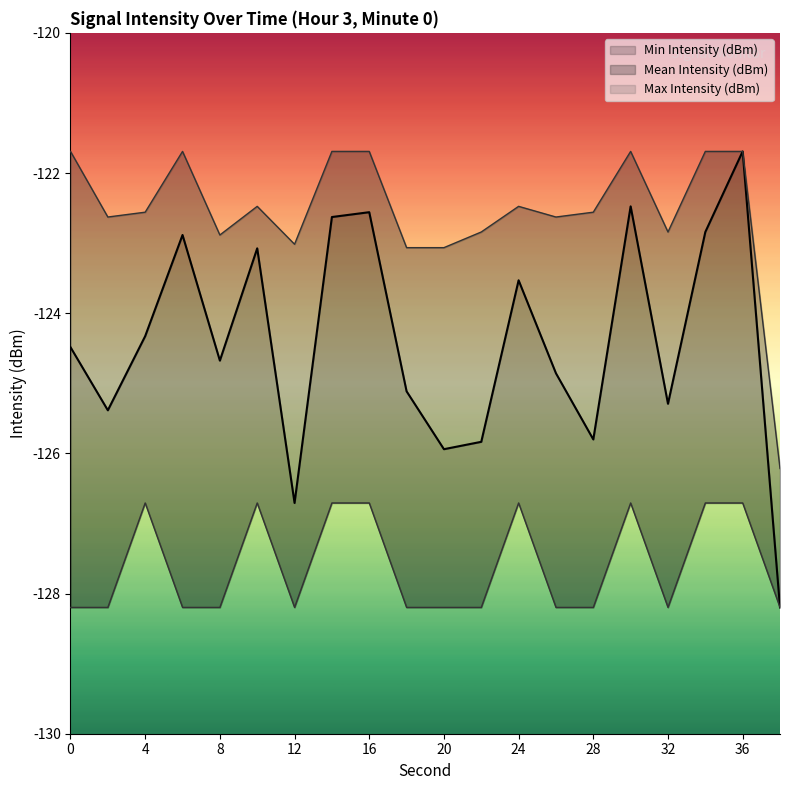

What is the approximate value of Max Intensity (dBm) at 30?

-121.7